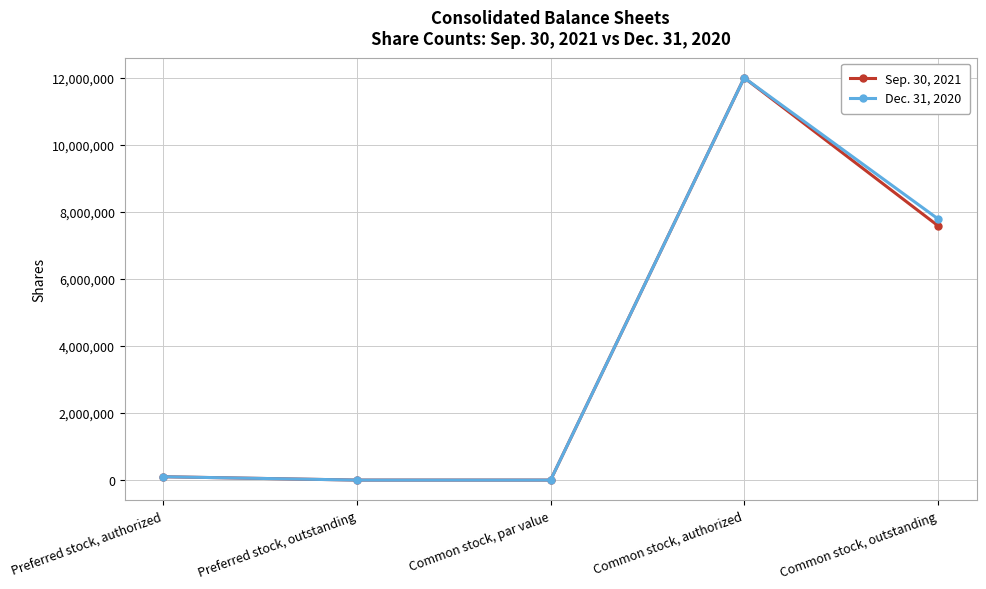

What is the approximate value of Dec. 31, 2020 at Common stock, authorized, to the nearest 50?

12000000